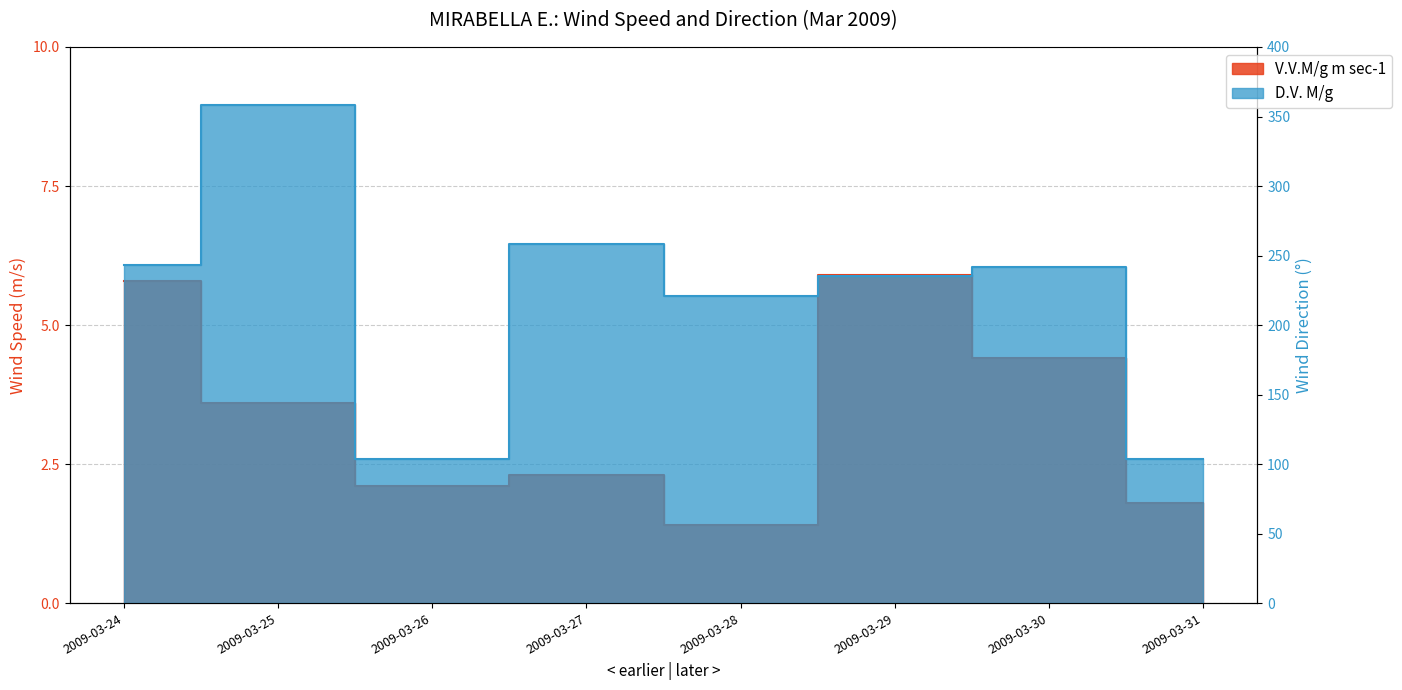

What is the sum of all D.V. M/g values?

1765.0